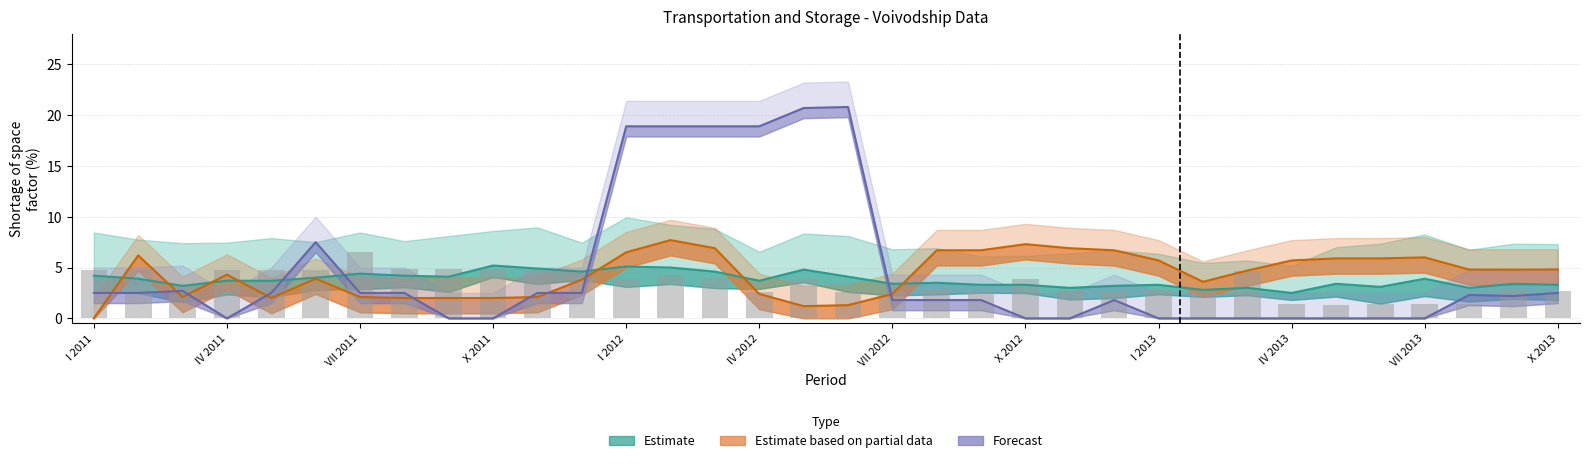

Between VII 2013 and V 2011, which is larger?

V 2011